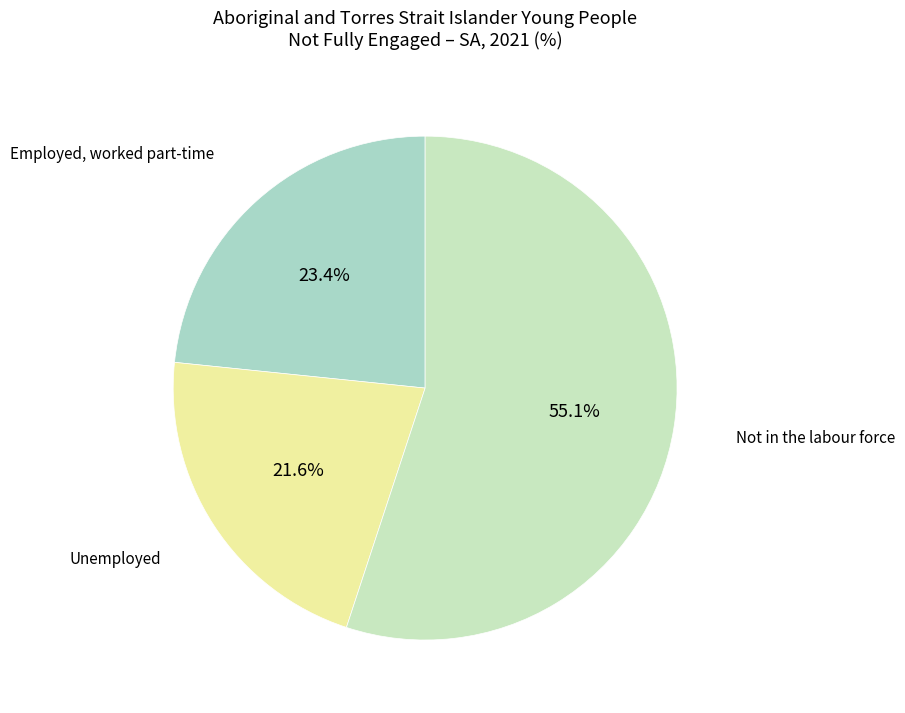

Which category accounts for the majority?

Not in the labour force